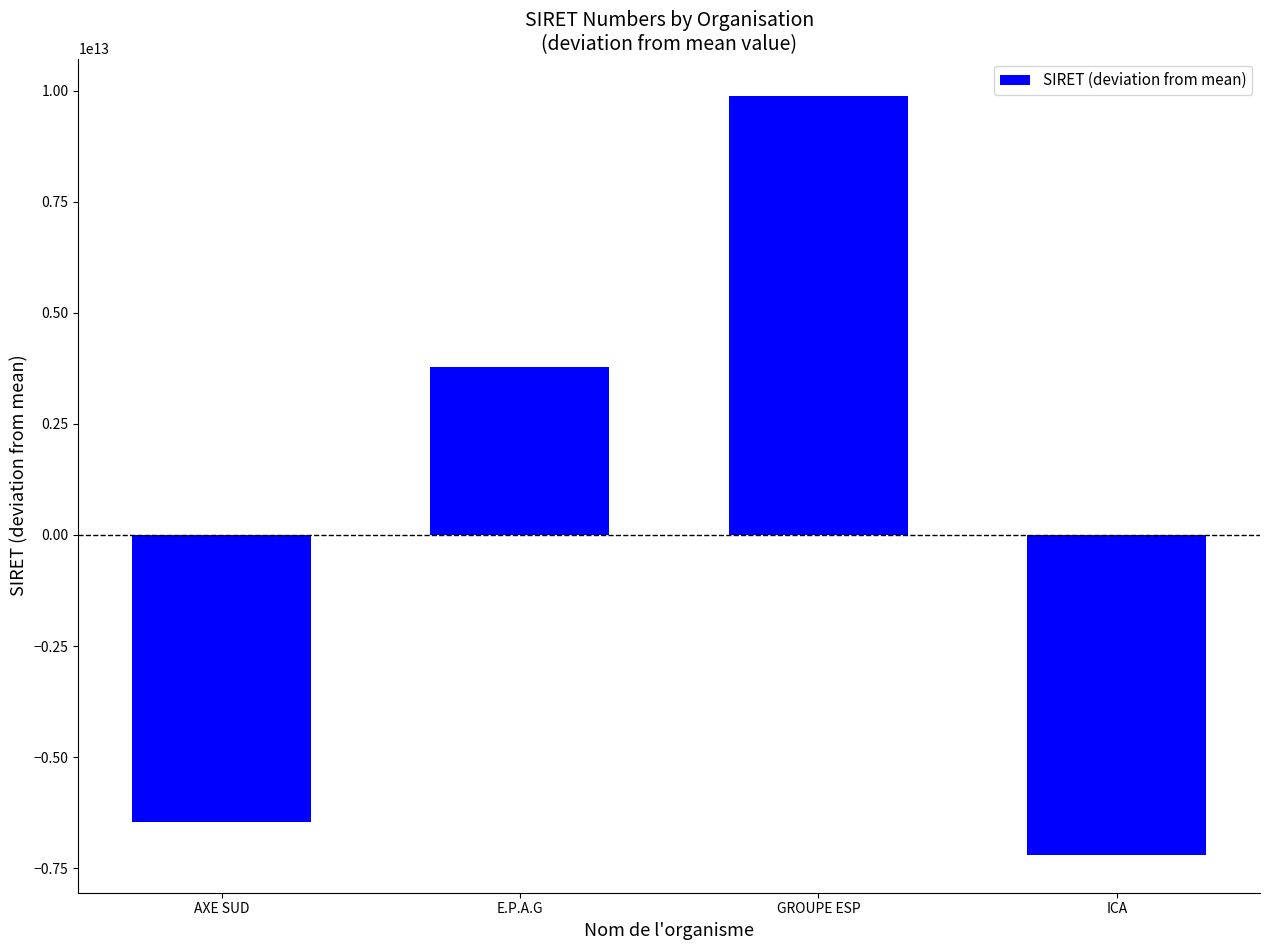

What is the label of the 4th bar from the left?

ICA